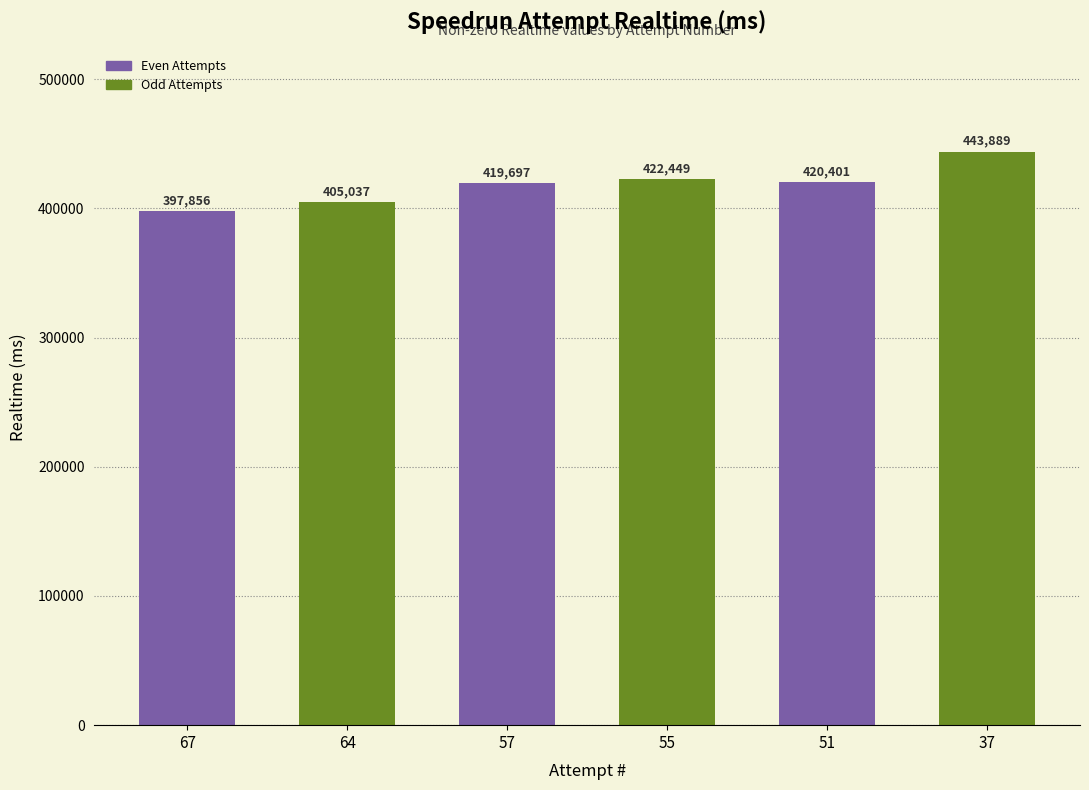

What is the greatest value displayed?

443889